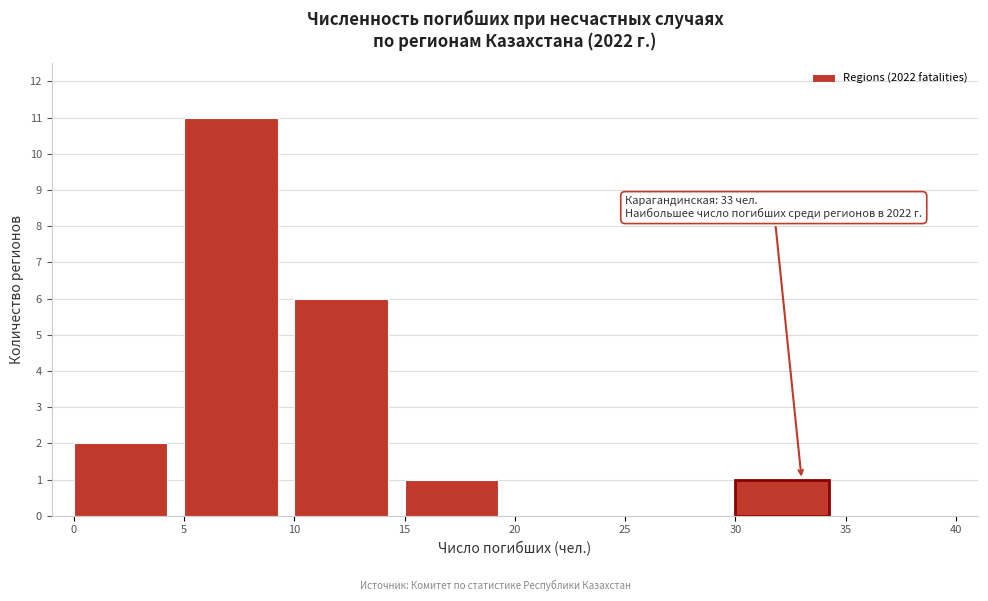

Which range on the x-axis has the tallest bar?

5 to 10